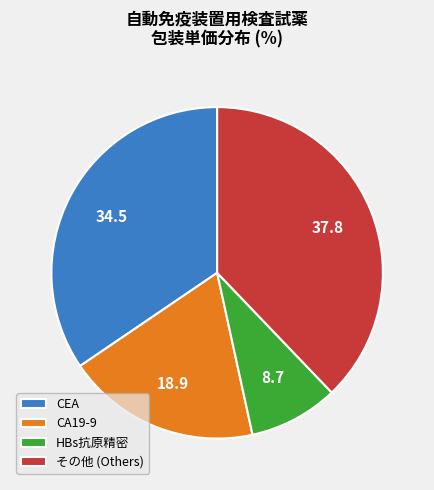

Which category has the smallest portion of the pie?

HBs抗原精密